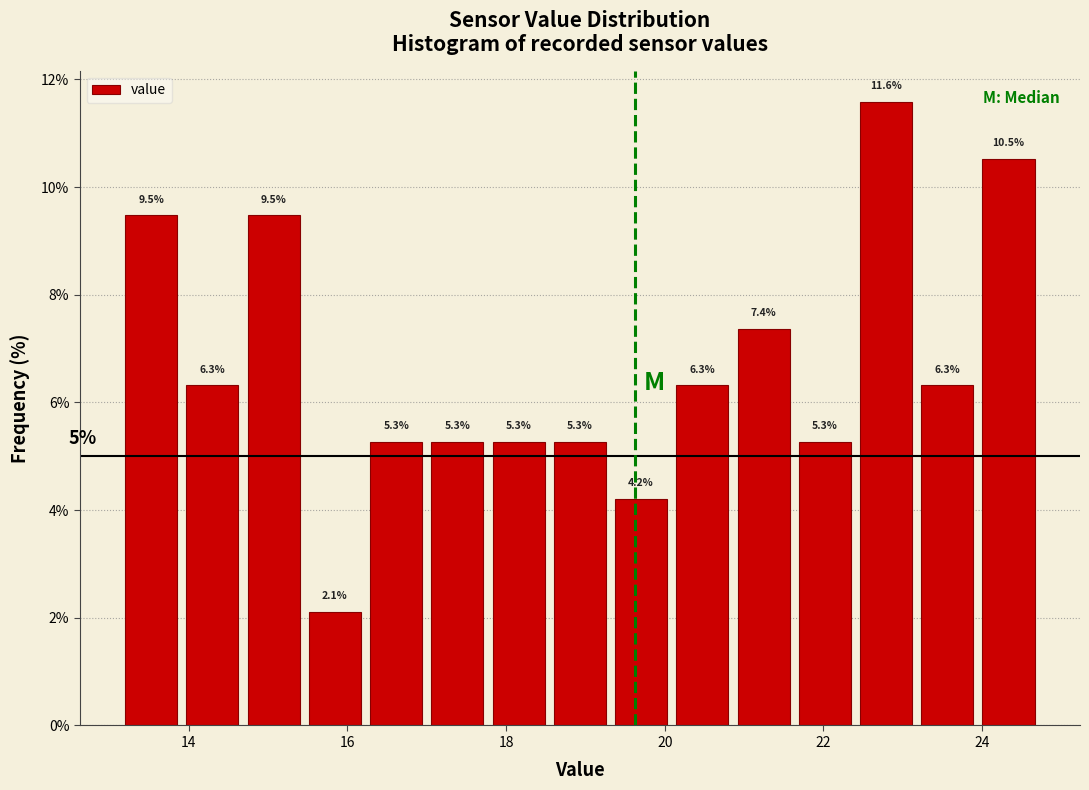

Read against the x-axis, roughly where is the centre of the tallest bar?

22.8